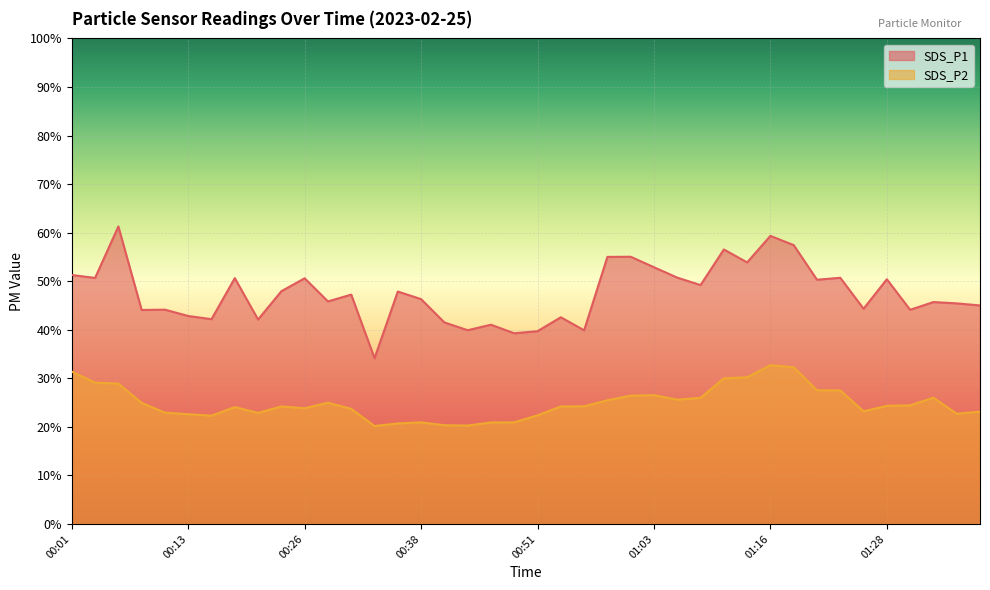

What position from the left is 00:53?

22